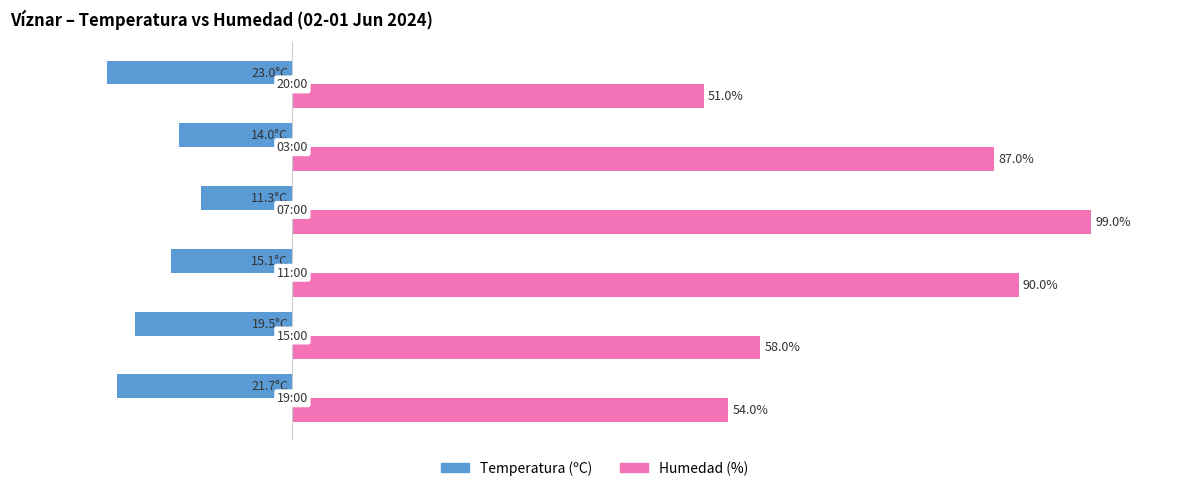

What are all the series names shown in the legend?

Temperatura (ºC), Humedad (%)